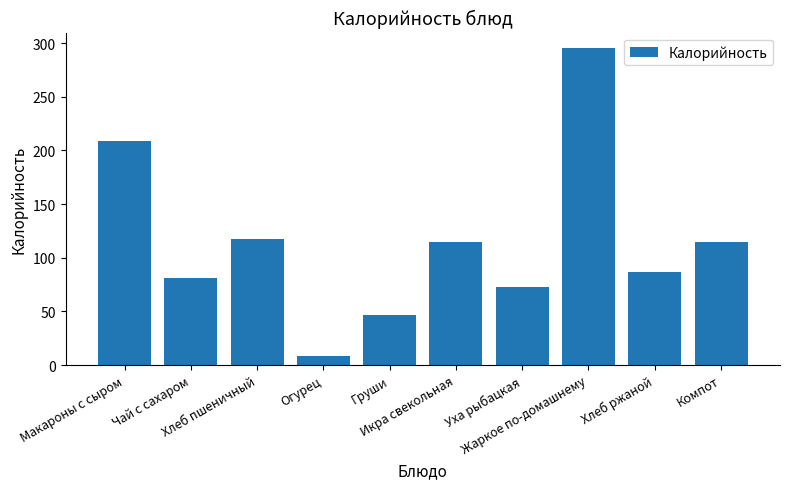

What is the greatest value displayed?

295.0